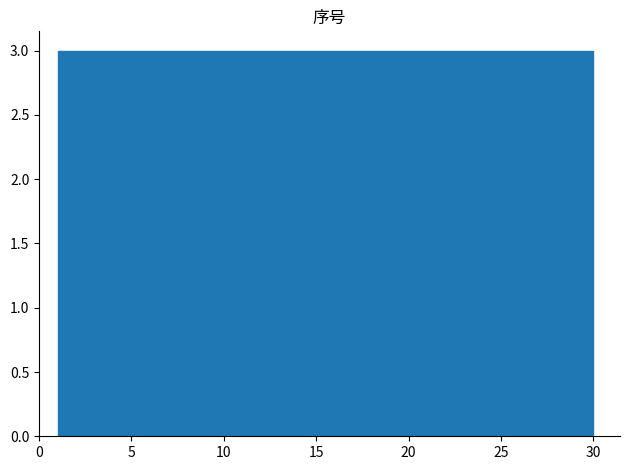

What is the height of the bar covering 12.6 to 15.5 on the x-axis? Neither the bar edges nor the heights are printed on the chart, so give them approximately, as read against the axes.

3